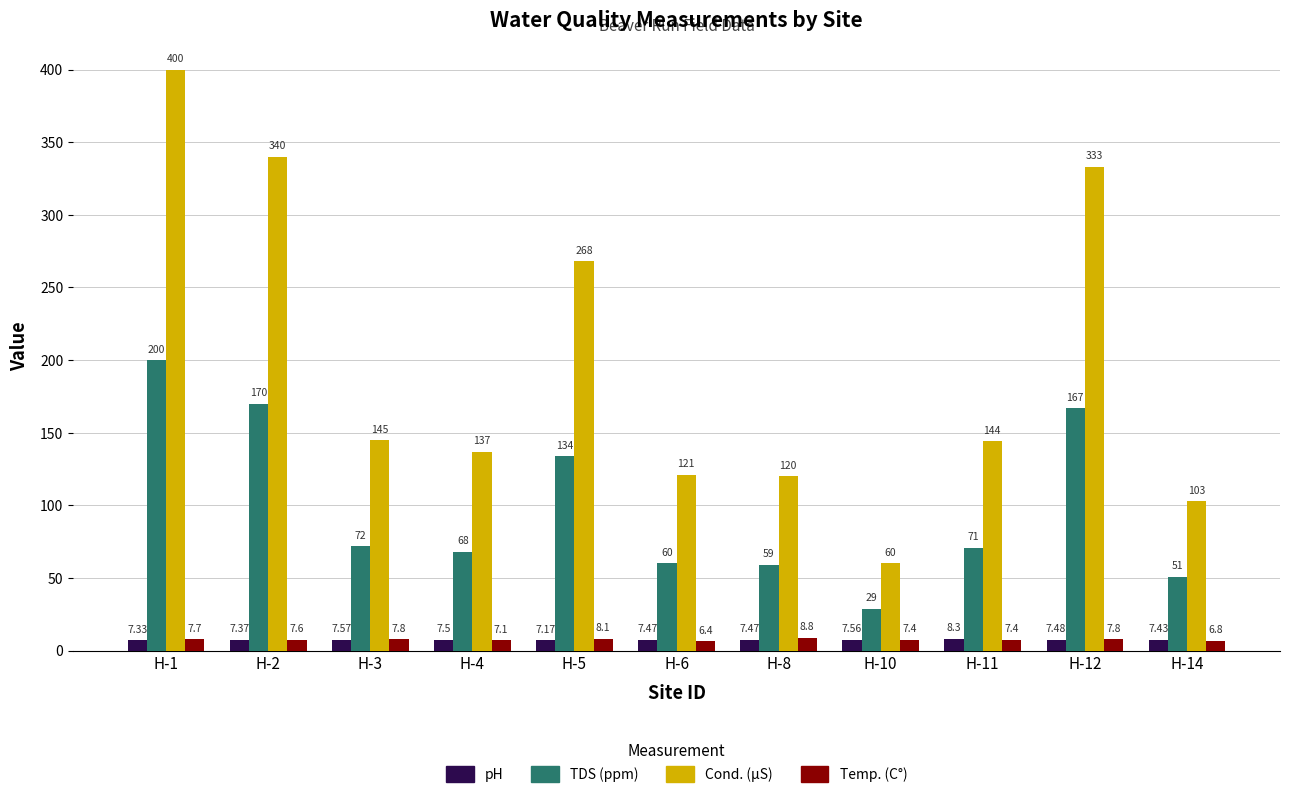

Which category has the lowest value in the Cond. (µS) series?

H-10